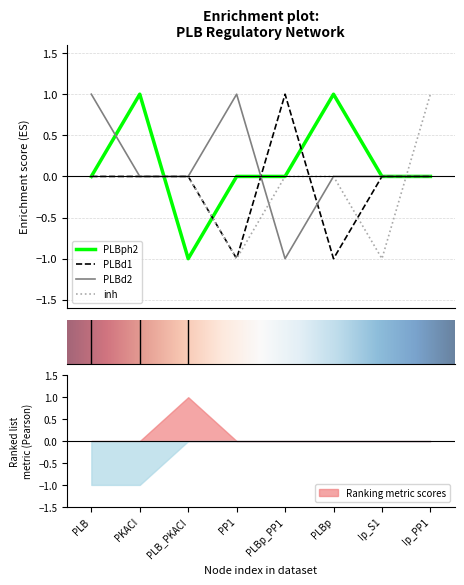

Reading right to left, list all the values displayed in this chart.

PLBph2: Ip_PP1=0	Ip_S1=0	PLBp=1	PLBp_PP1=0	PP1=0	PLB_PKACI=-1	PKACI=1	PLB=0
PLBd1: Ip_PP1=0	Ip_S1=0	PLBp=-1	PLBp_PP1=1	PP1=-1	PLB_PKACI=0	PKACI=0	PLB=0
PLBd2: Ip_PP1=0	Ip_S1=0	PLBp=0	PLBp_PP1=-1	PP1=1	PLB_PKACI=0	PKACI=0	PLB=1
inh: Ip_PP1=1	Ip_S1=-1	PLBp=0	PLBp_PP1=0	PP1=-1	PLB_PKACI=0	PKACI=0	PLB=0